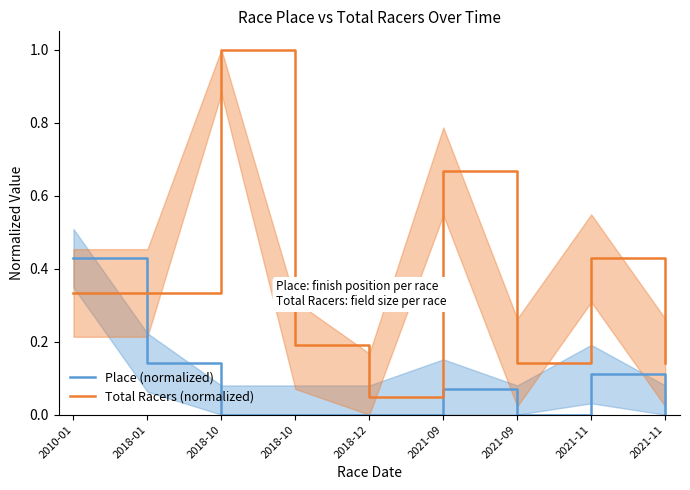

Count the number of categories in the chart.

9